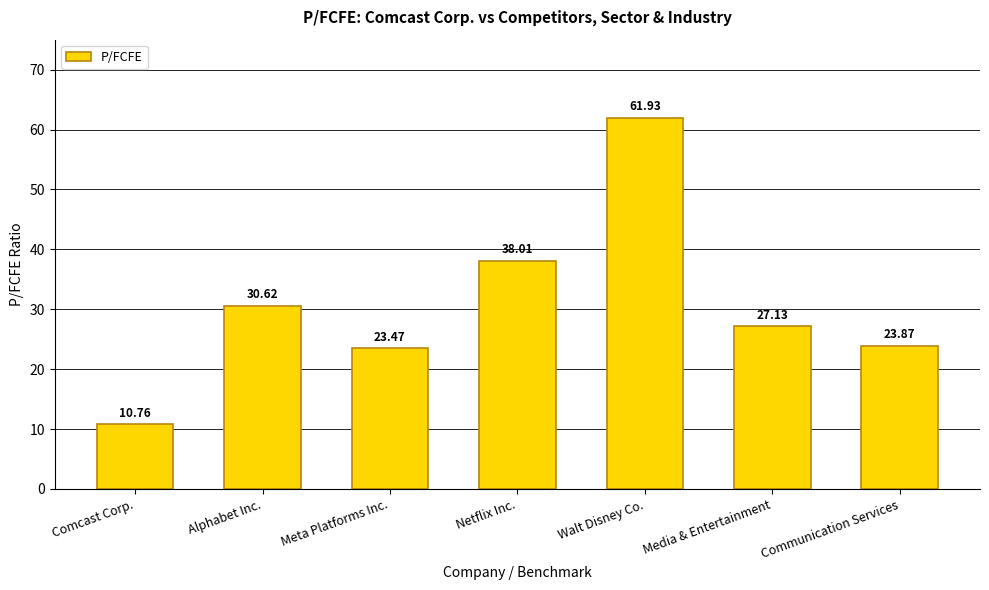

What is the change in value from Alphabet Inc. to Walt Disney Co.?

+31.3